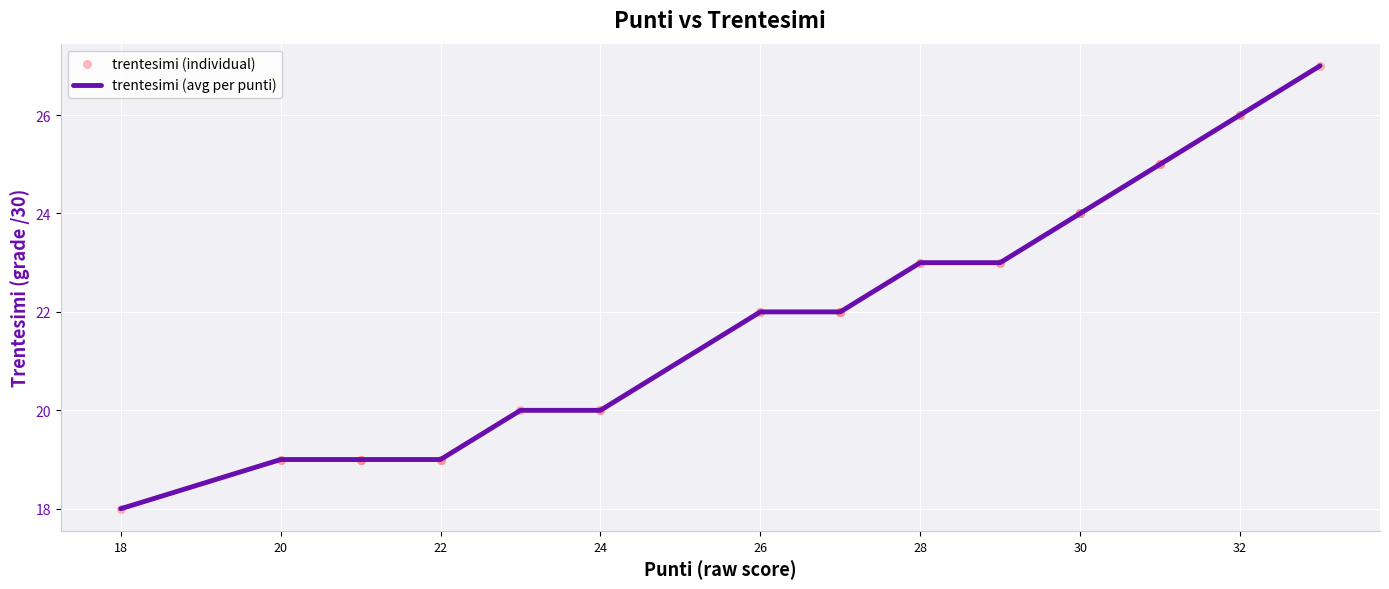

What is the difference between the maximum and minimum values?

9